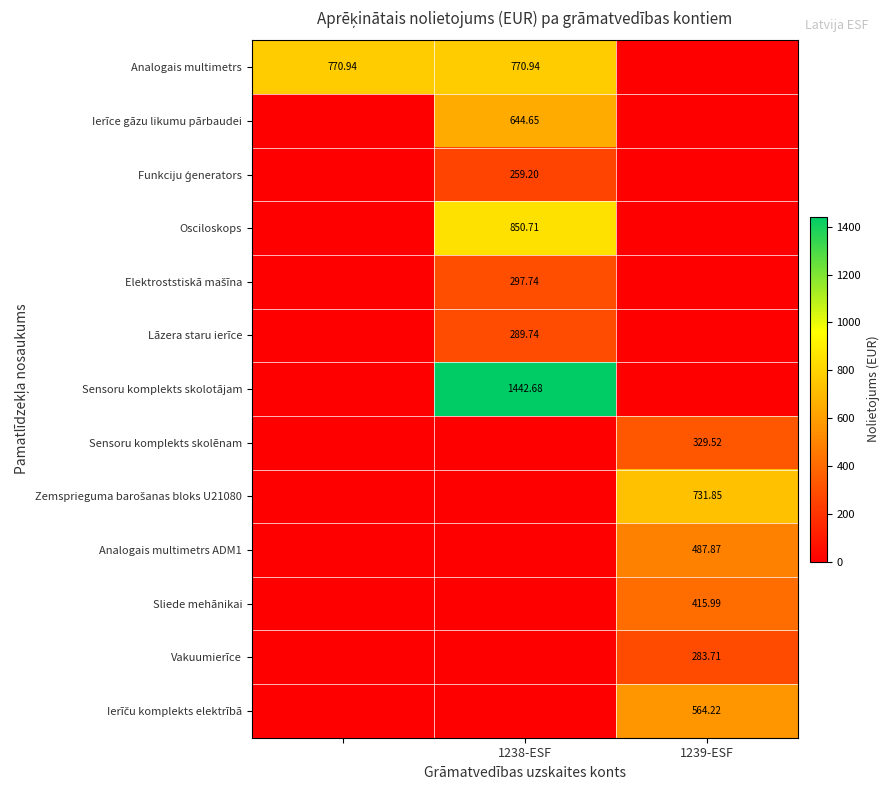

What is the sum of all Vakuumierīce values?

283.7